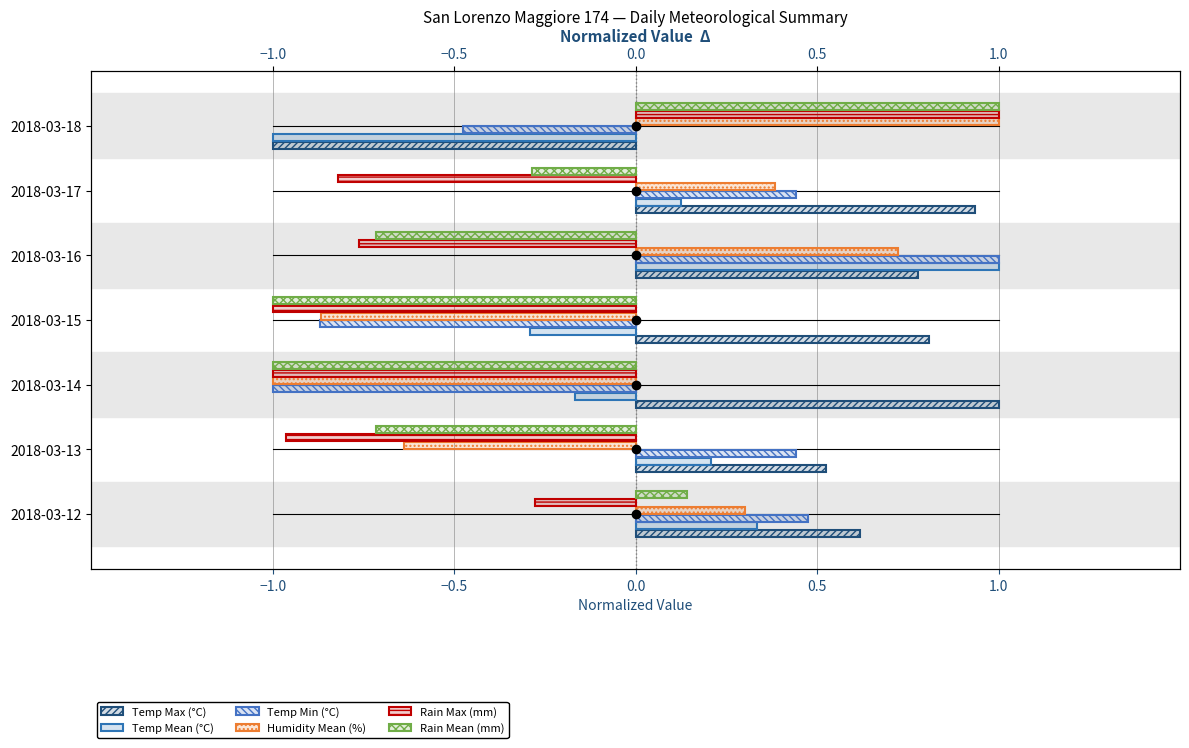

Which series has the largest total across all categories?

Temp Max (°C)